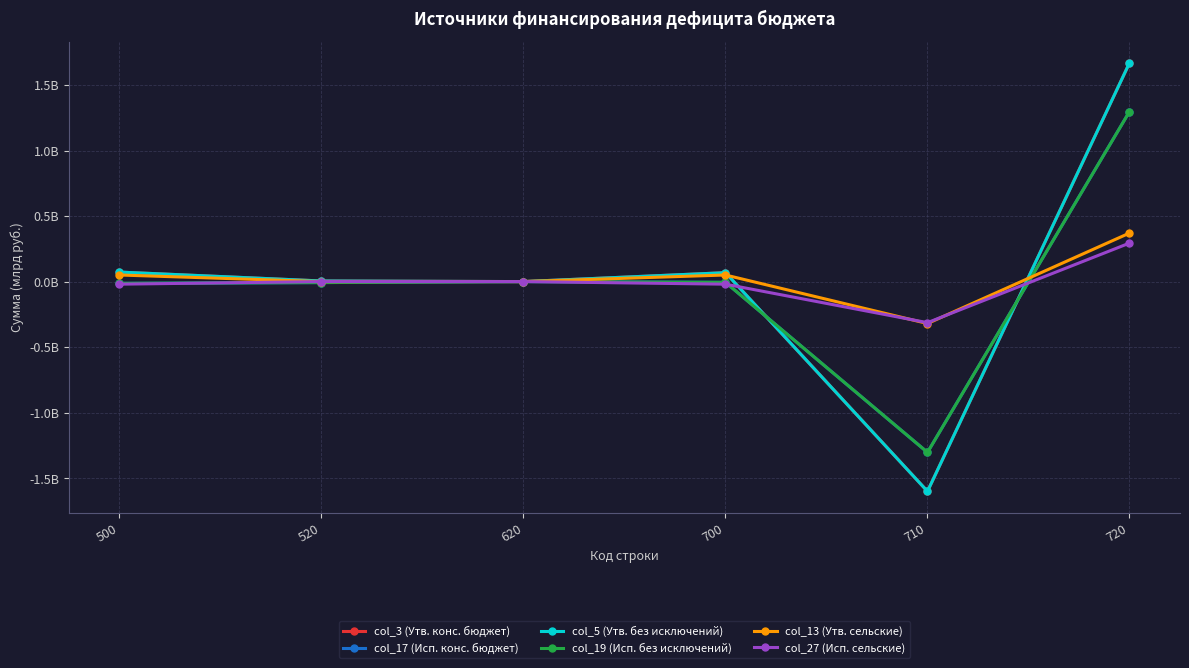

Is it true that col_3 (Утв. конс. бюджет) equals 0.1 at 700?

True